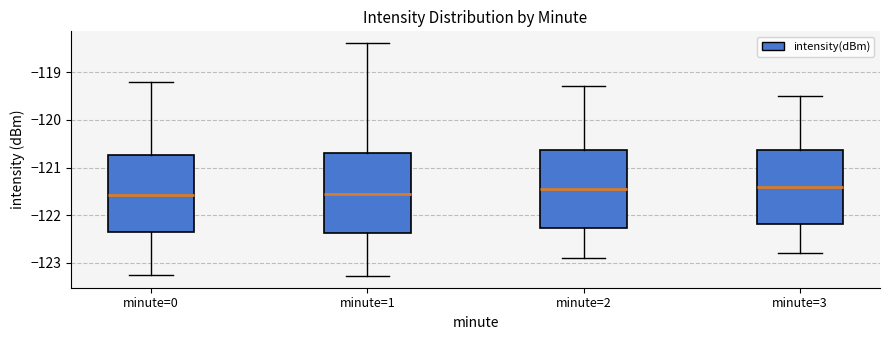

Where is the upper edge of the box for minute=3 on the y-axis? The values are not printed on the chart, so give them approximately, as read against the axis.

-120.6